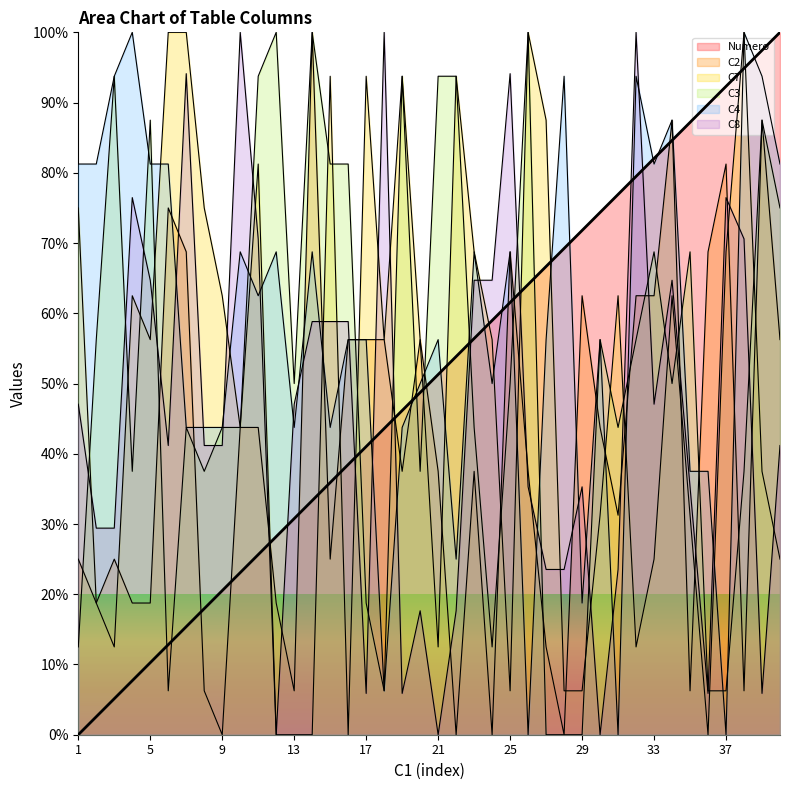

Which label corresponds to the smallest value in the chart?

1